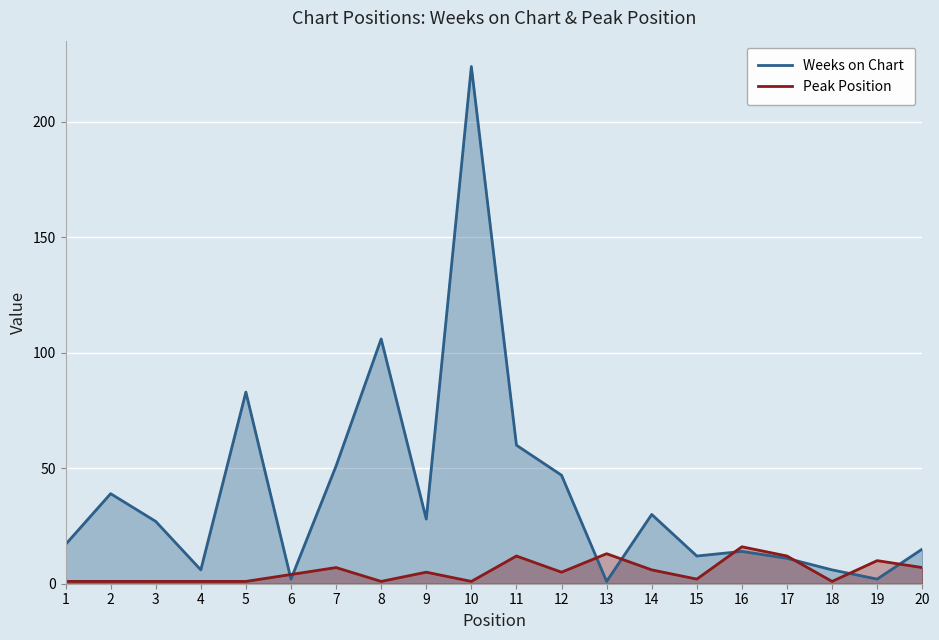

What is the difference between the Weeks on Chart values at 19 and 18?

4